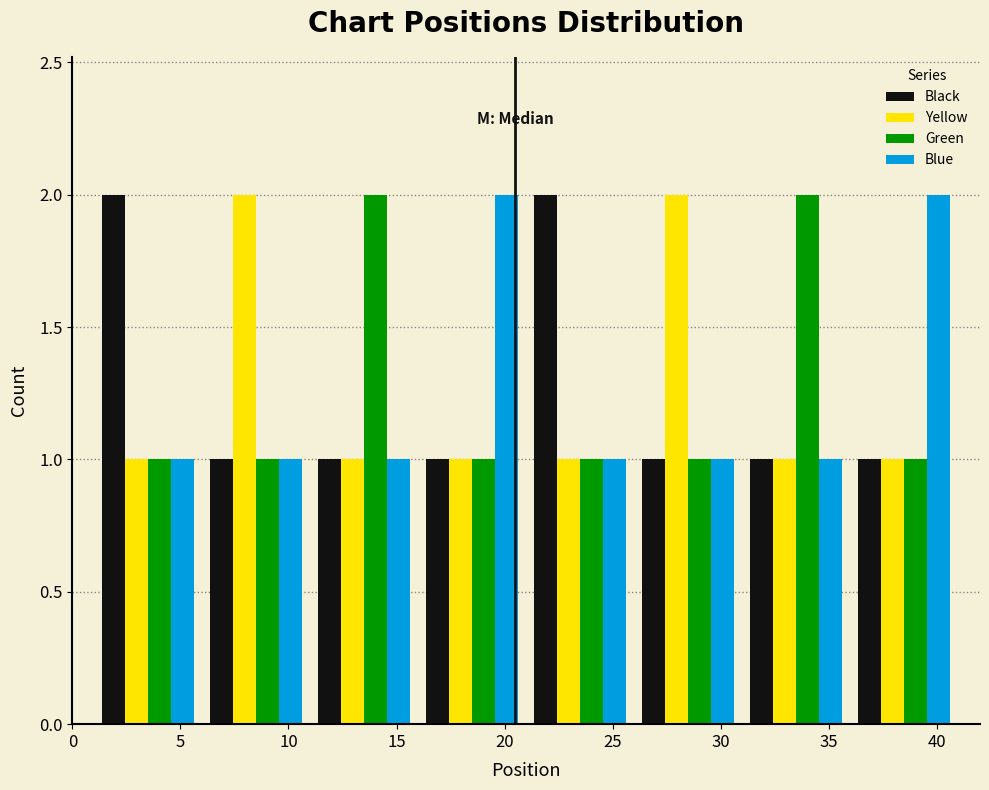

What is the height of the Green bar covering 26 to 31 on the x-axis? The values are not printed on the chart, so give them approximately, as read against the axis.

1